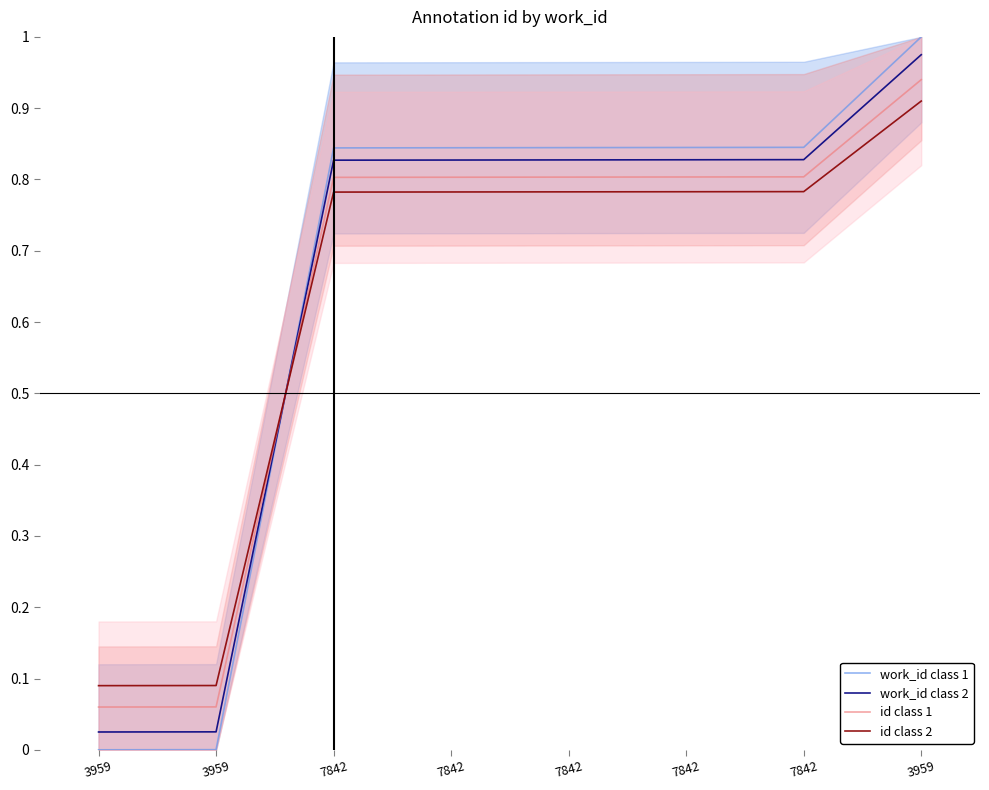

Which series ends up on top after the final intersection of id class 1 and work_id class 1?

work_id class 1